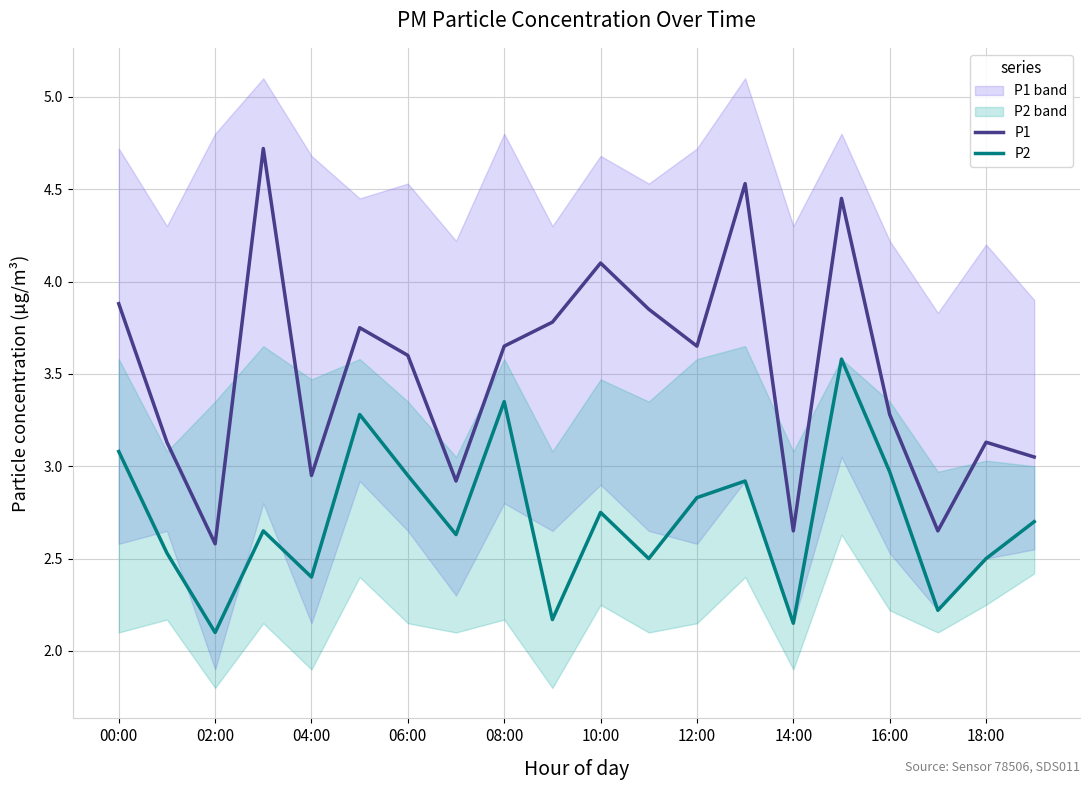

What is the sum of all P2 values?

54.3